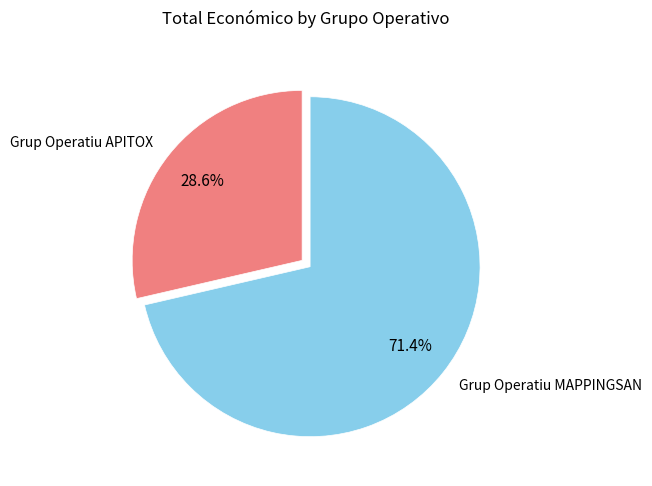

Does any single category account for the majority?

Yes